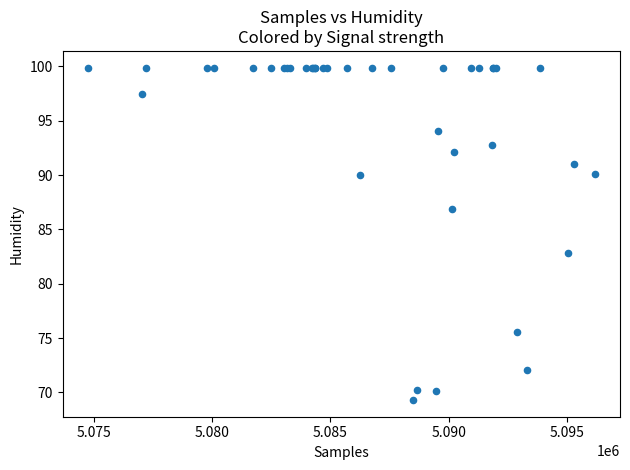

What Y value in the scatter plot is closest to 84?

82.8